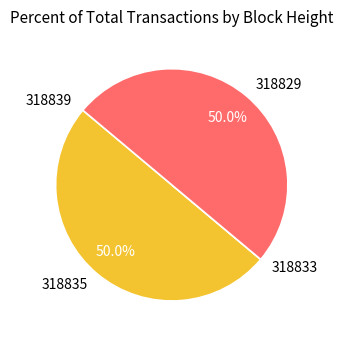

What percentage is NOT represented by 318829?

50.0%